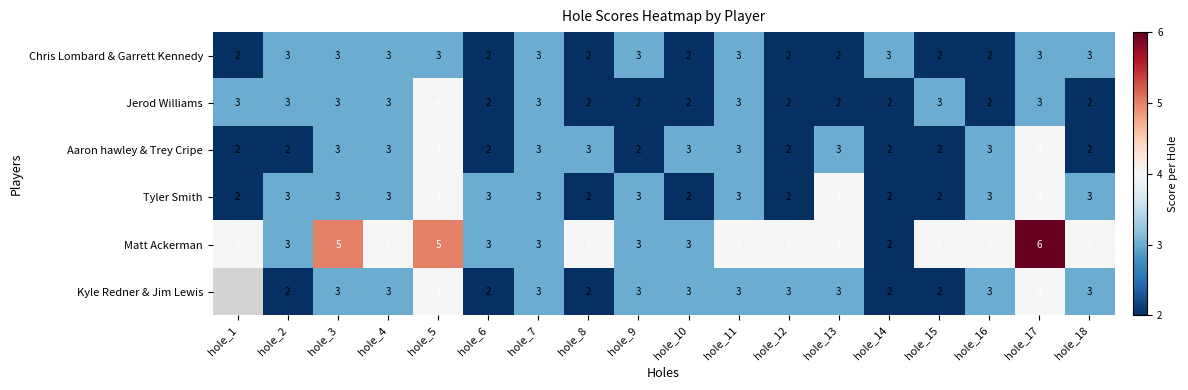

What is the sum of all Chris Lombard & Garrett Kennedy values?

46